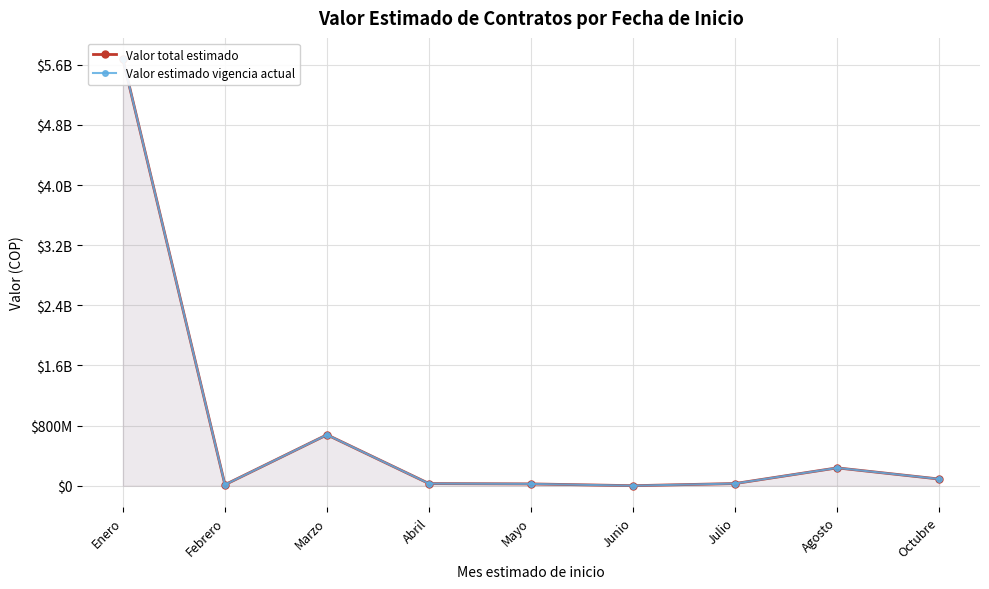

List the labels in order of Valor estimado vigencia actual value, smallest first.

Junio, Febrero, Mayo, Abril, Julio, Octubre, Agosto, Marzo, Enero